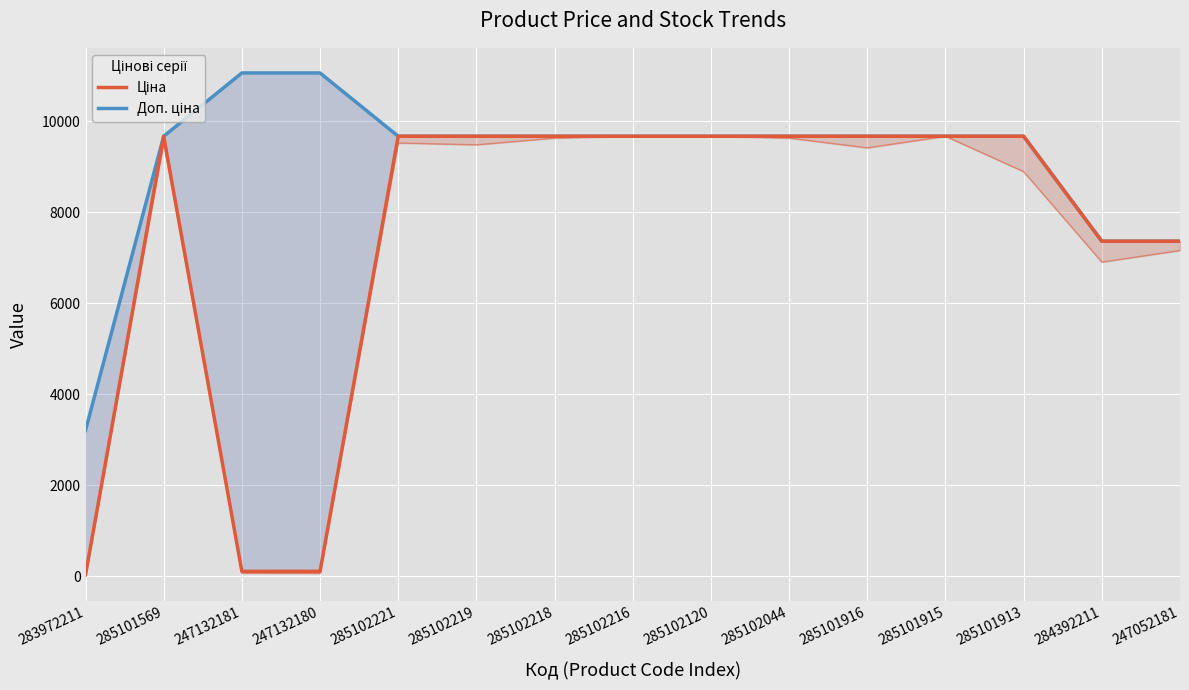

At which label does Доп. ціна first exceed 9664?

285101569